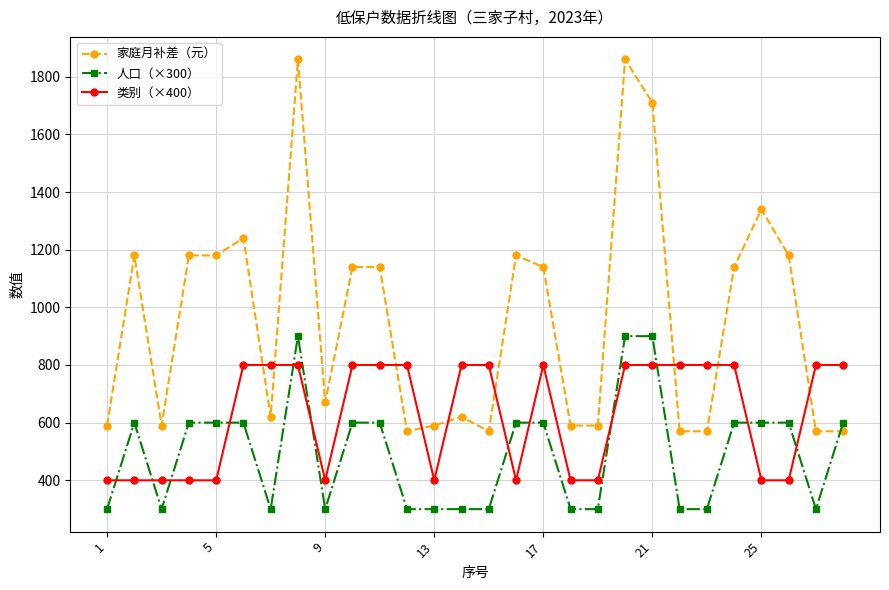

How many series are shown in this chart?

3